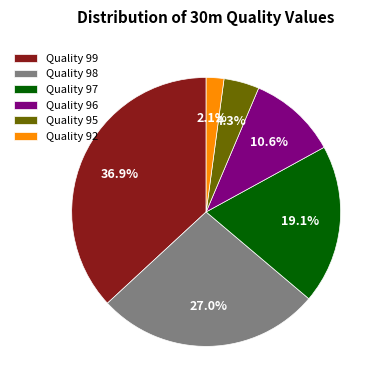

Between Quality 99 and Quality 96, which is larger?

Quality 99